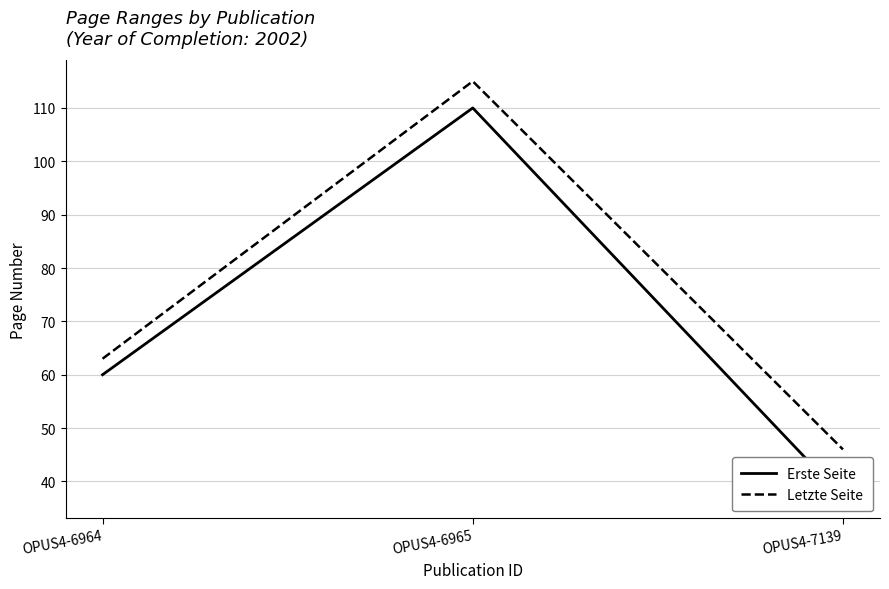

Is this an area chart (filled region under the line)?

No